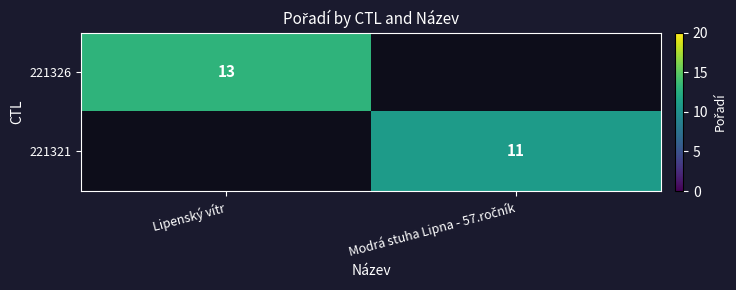

Which has a higher value, Modrá stuha Lipna - 57.ročník or Lipenský vítr?

Lipenský vítr